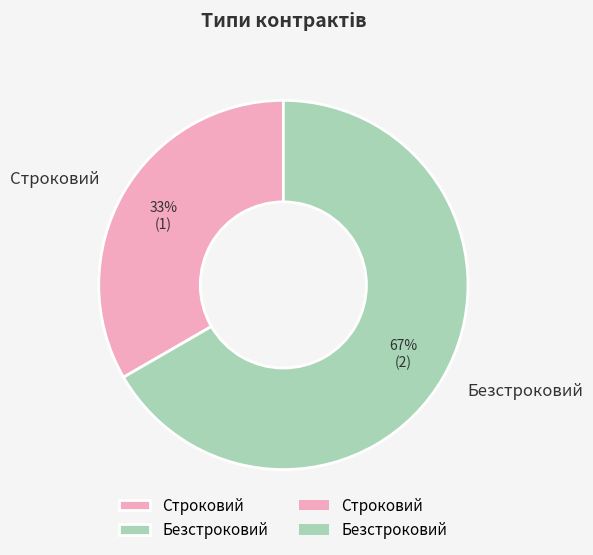

Approximately how many times larger is the value at Строковий compared to Безстроковий?

0.5